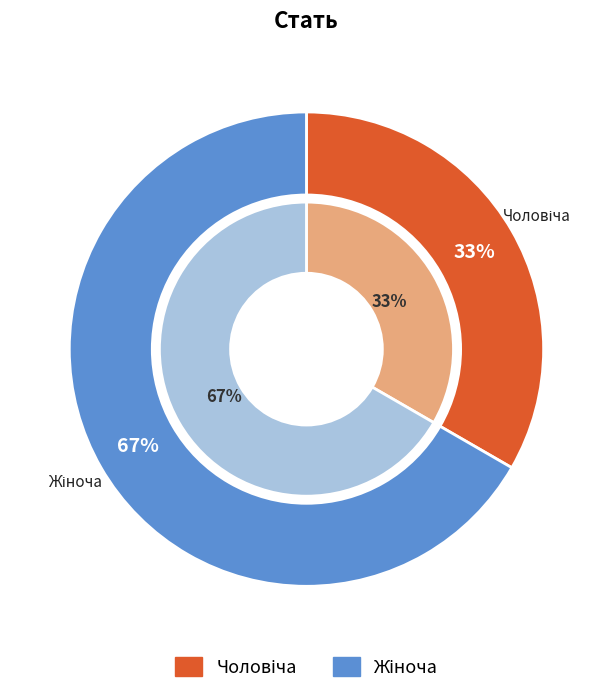

True or false: Чоловіча accounts for 25% of the total.

False